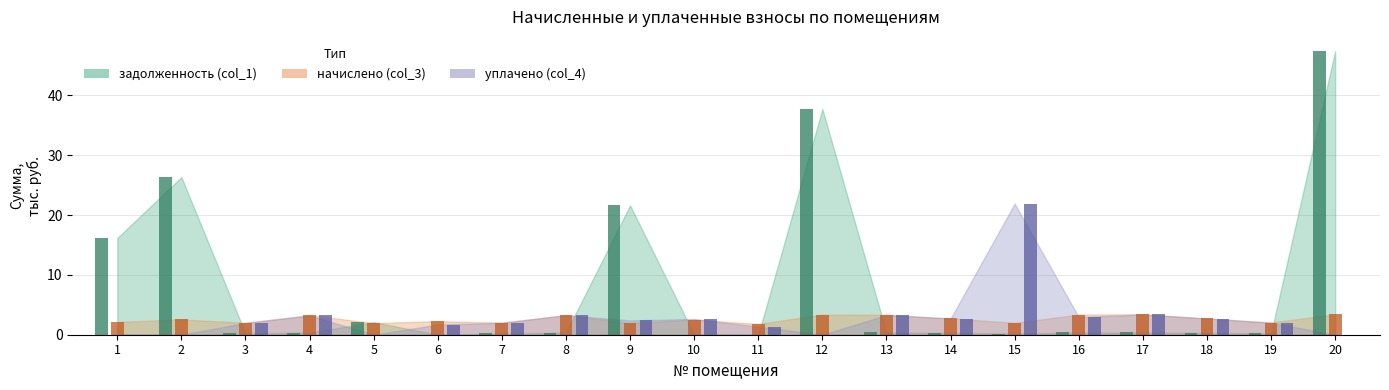

Rank the categories by уплачено (col_4) value from lowest to highest.

1, 2, 5, 12, 20, 11, 6, 3, 7, 19, 9, 10, 14, 18, 16, 4, 8, 13, 17, 15